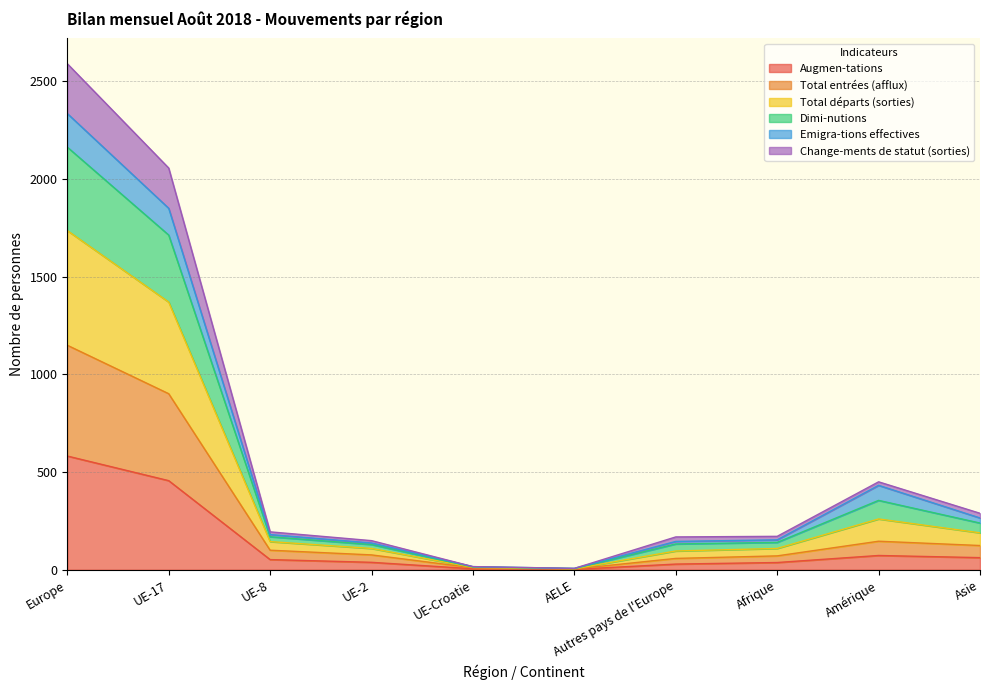

What is the highest value of the Augmen-tations series?

582